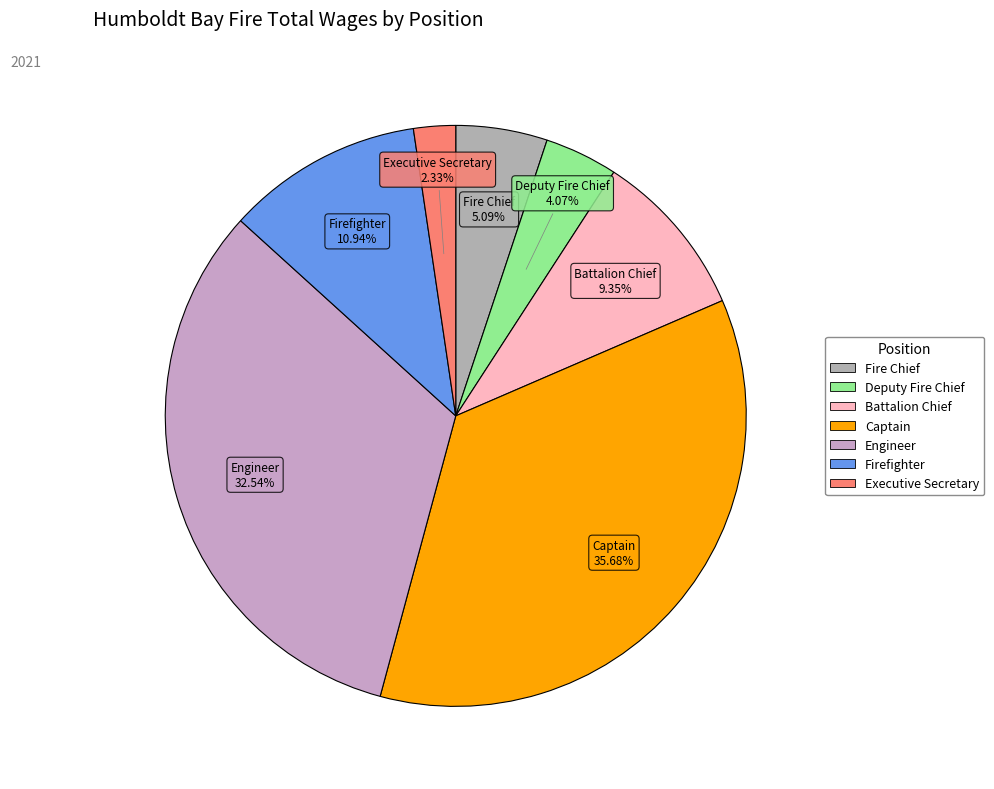

What is the ratio of the value at Fire Chief to the value at Battalion Chief?

0.5